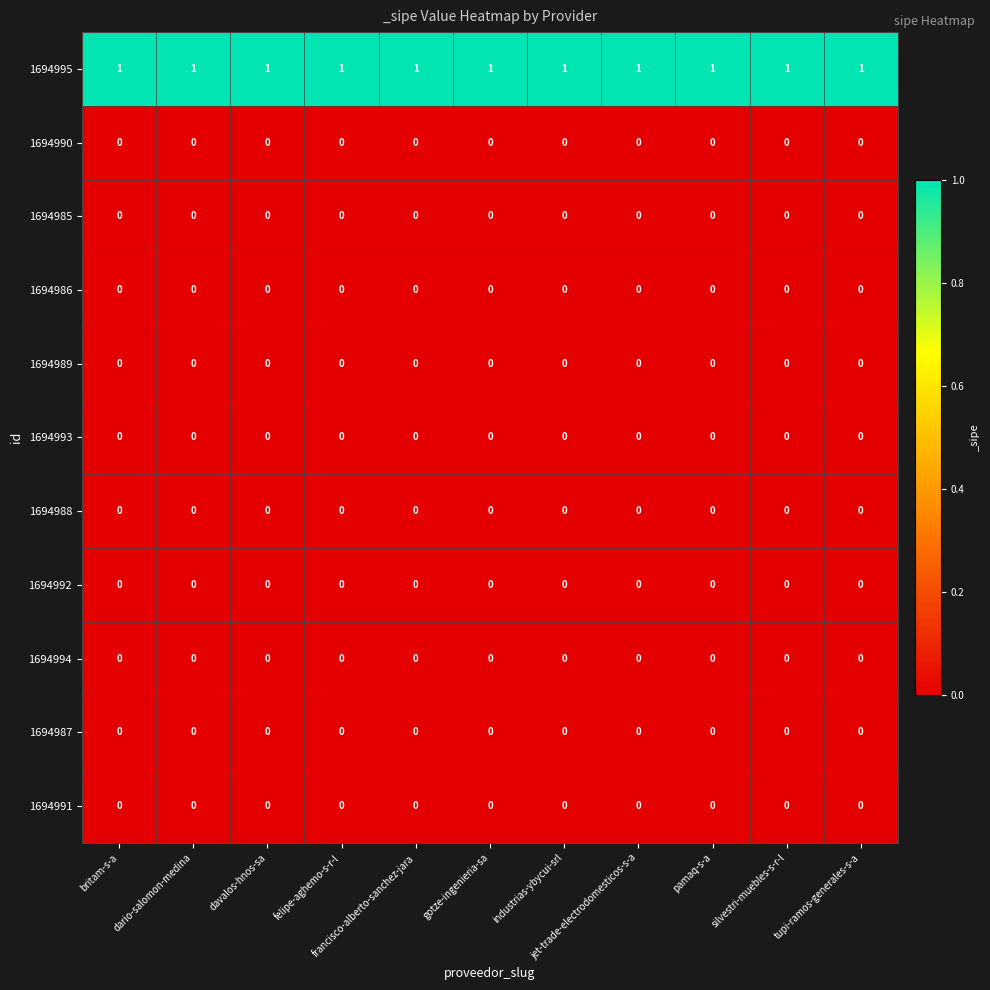

At how many categories does at least one series exceed 0?

11